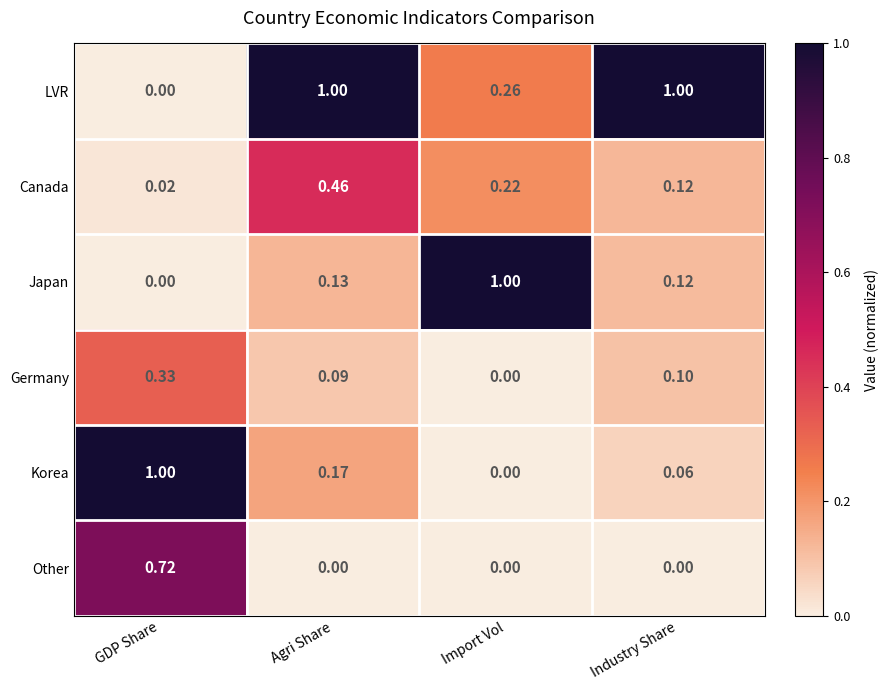

At which category is the sum across all series the highest?

GDP Share